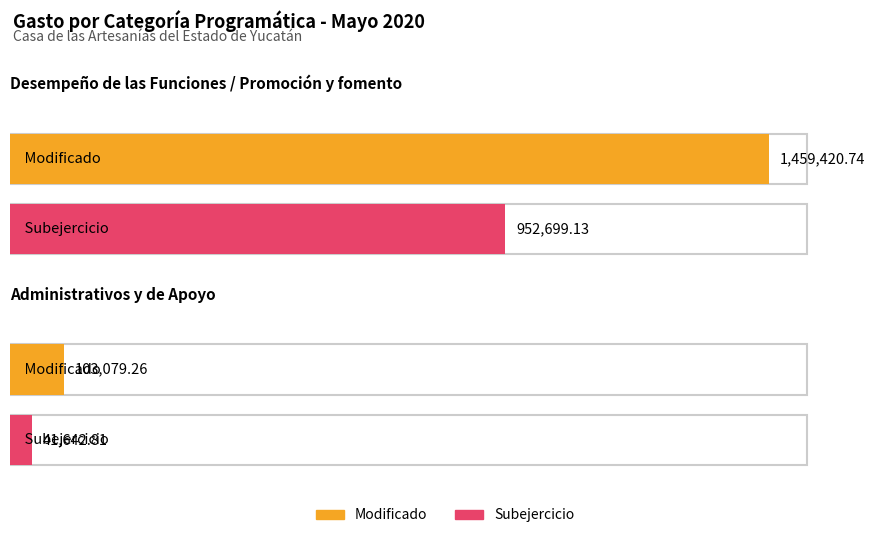

Which has a higher value, Administrativos y de Apoyo or Desempeño de las Funciones / Promoción y fomento?

Desempeño de las Funciones / Promoción y fomento